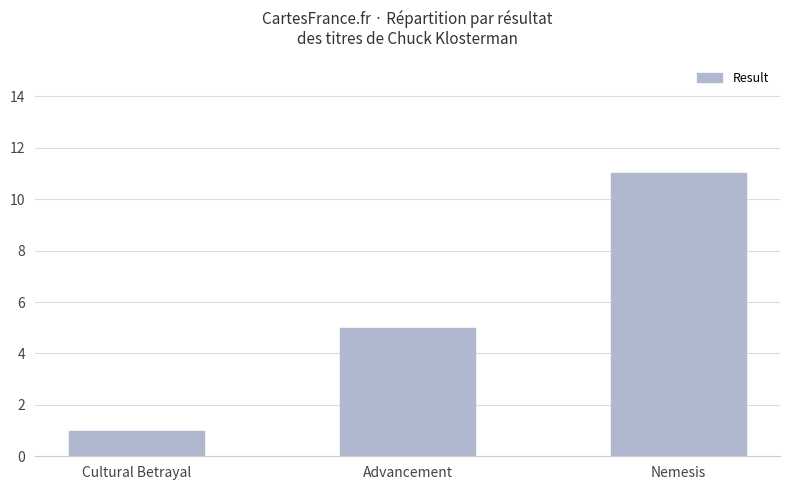

Reading left to right, what are all the values shown in this chart?

Cultural Betrayal=1	Advancement=5	Nemesis=11